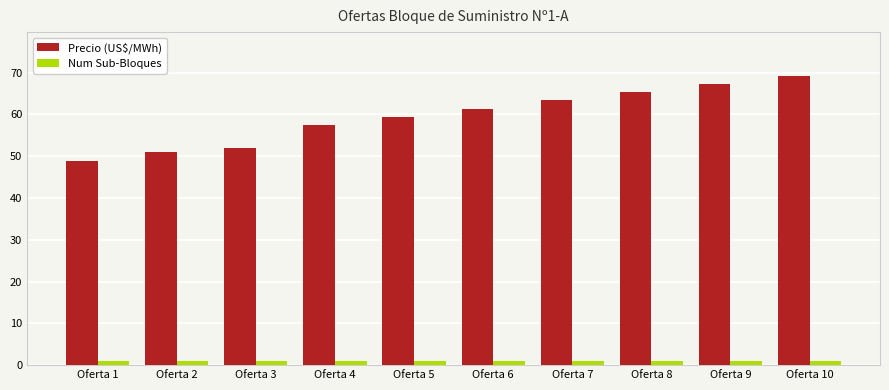

Which series has the largest range (max minus min)?

Precio (US$/MWh)